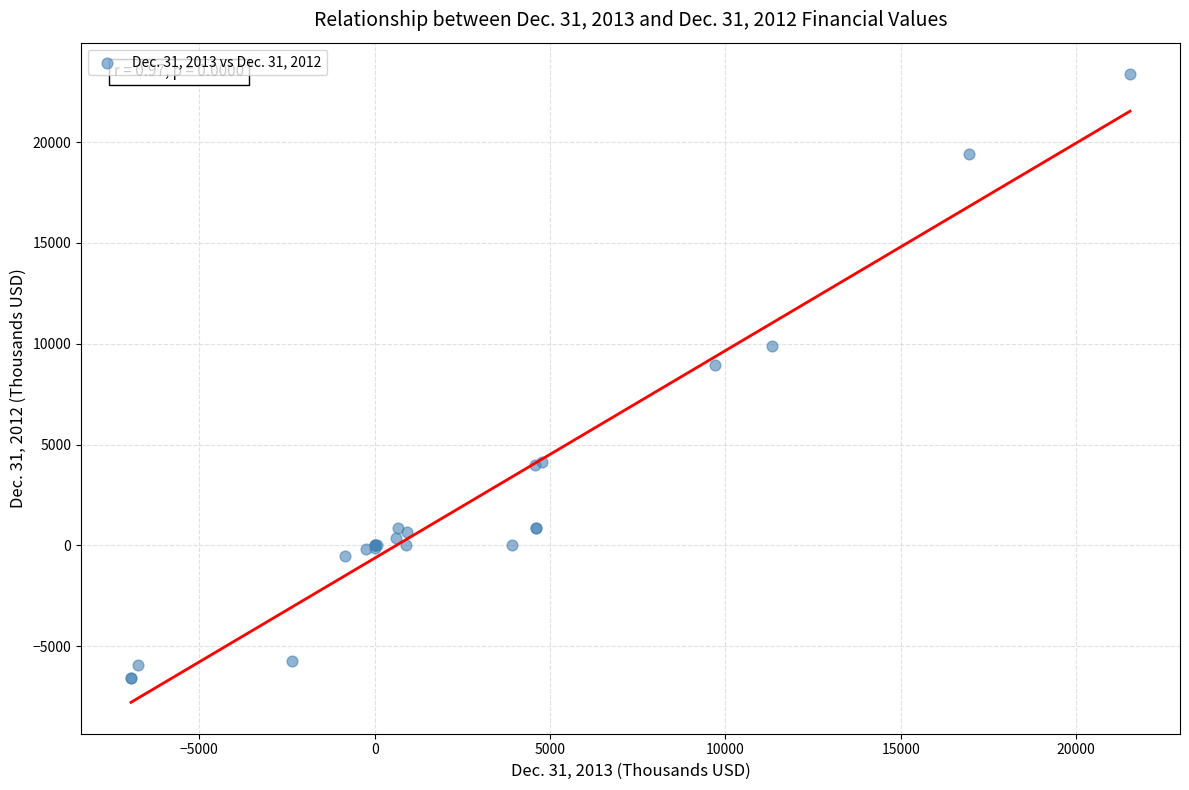

What Y value in the scatter plot is closest to 8399?

8944